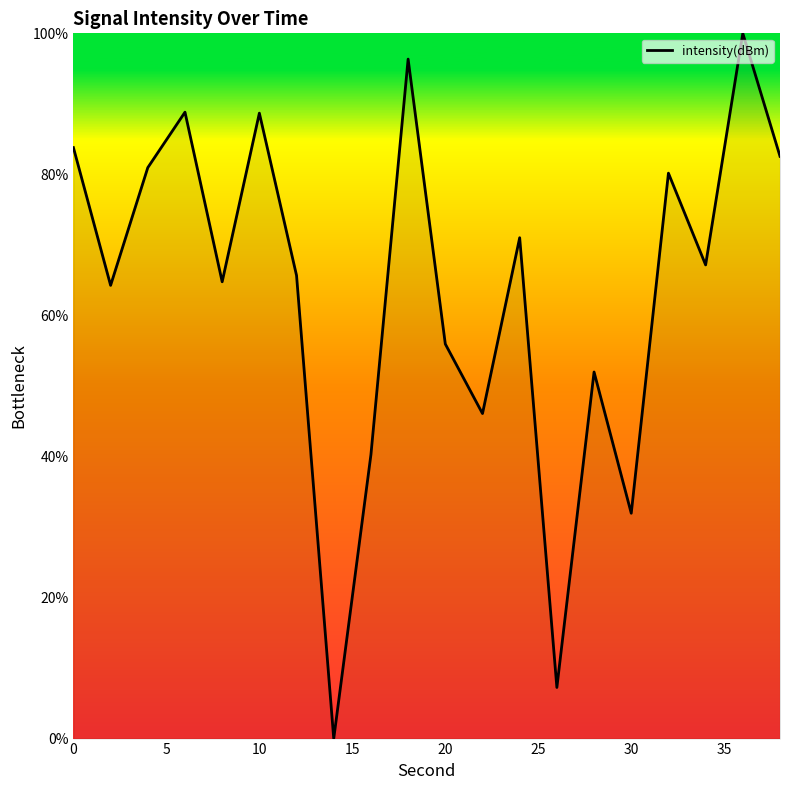

What is the maximum value shown in the chart?

100.0